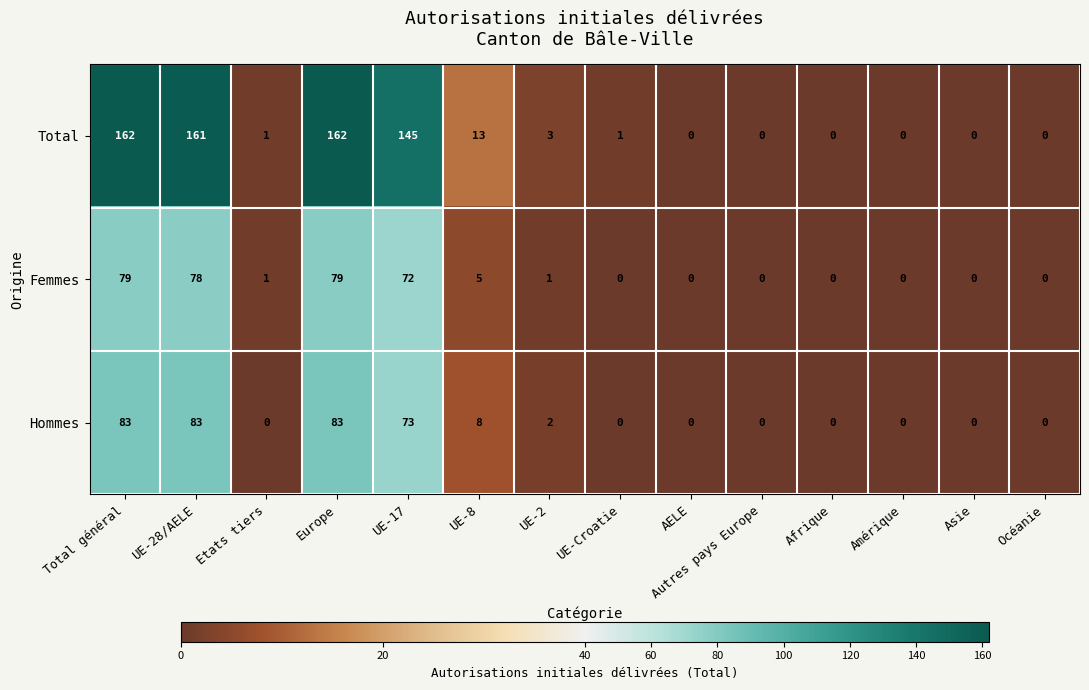

Which series has the largest total across all categories?

Total